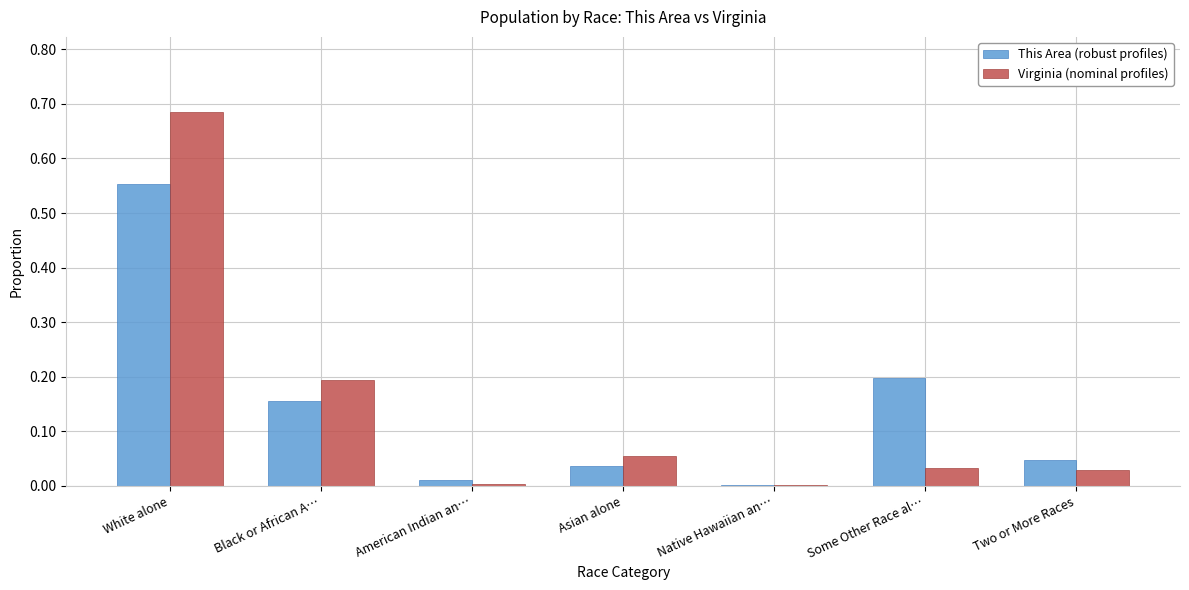

What is the sum of all This Area (robust profiles) values?

1.0